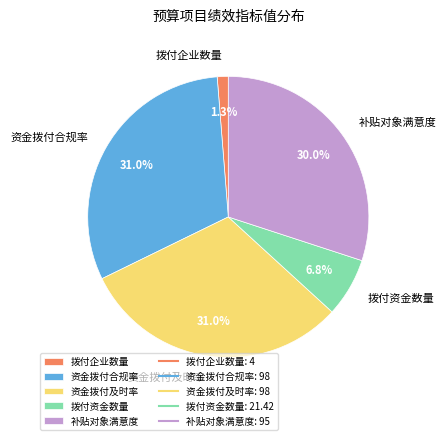

Between 补贴对象满意度 and 拨付企业数量, which is larger?

补贴对象满意度